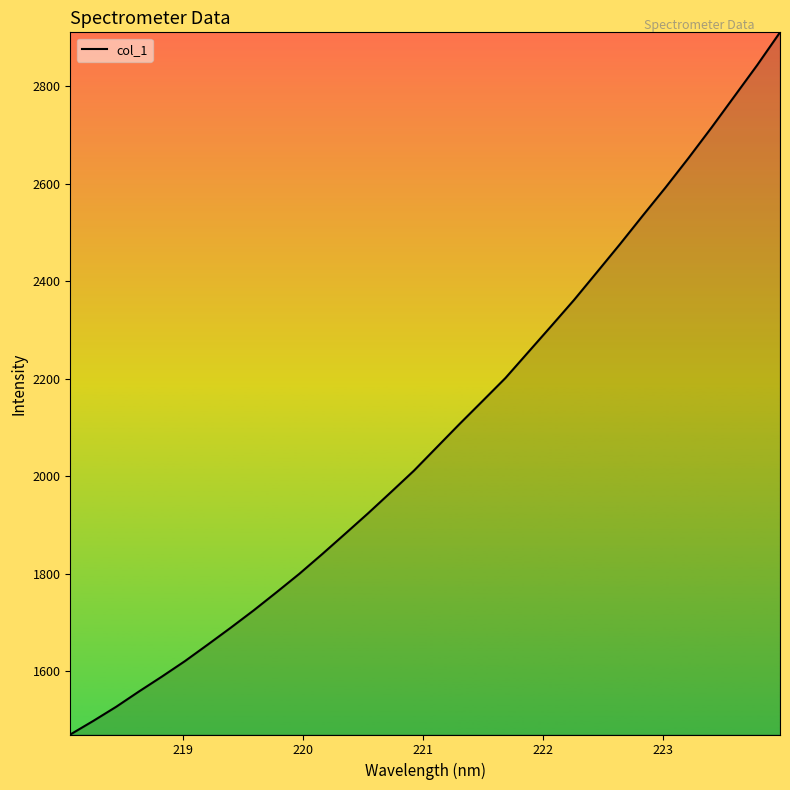

What is the greatest value displayed?

2910.9